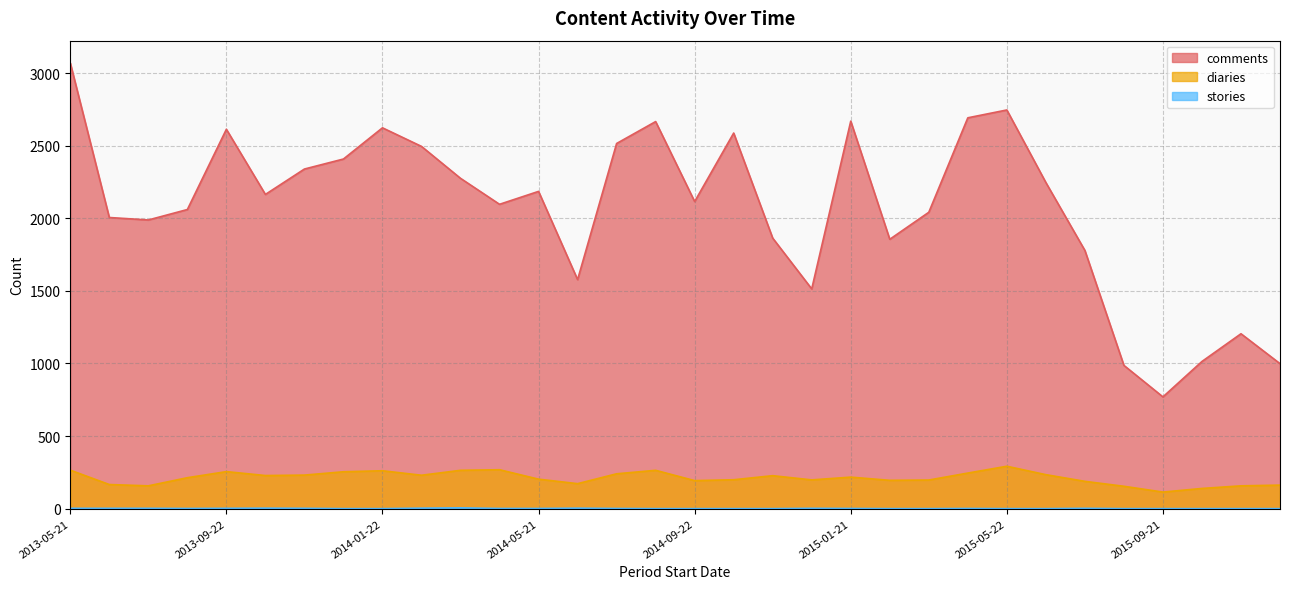

What is the value of the comments point at the 18th from the left?

2588